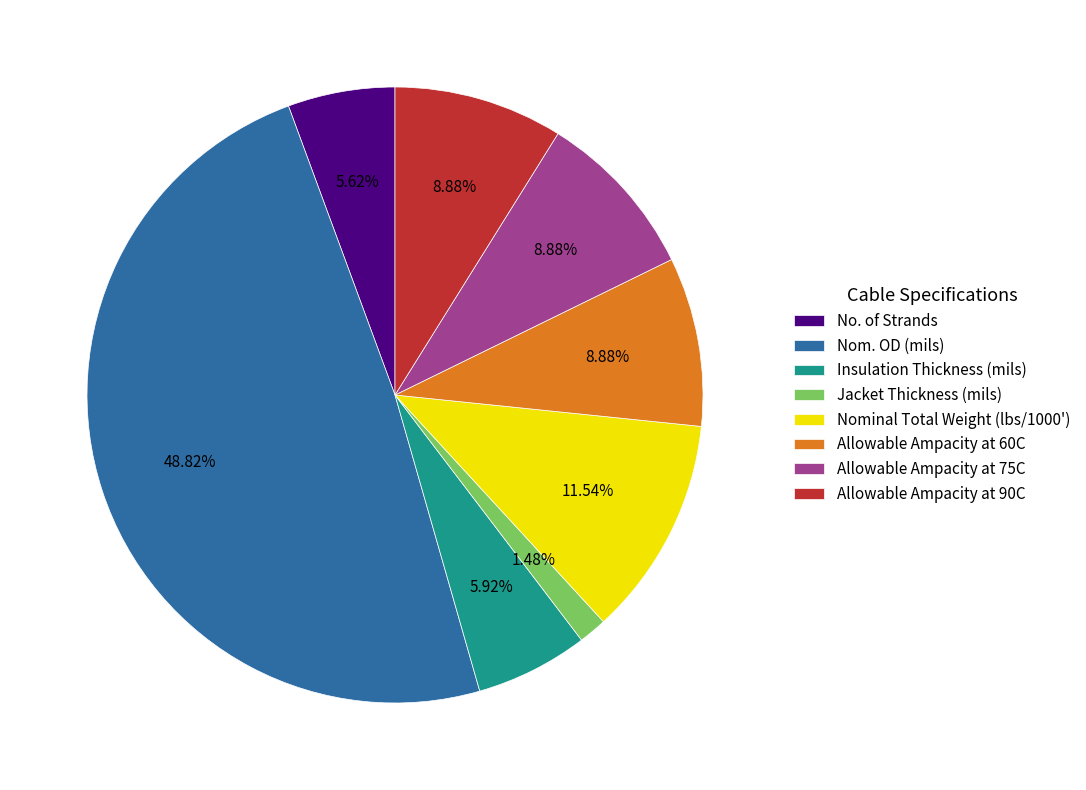

How many segments does this pie chart have?

8